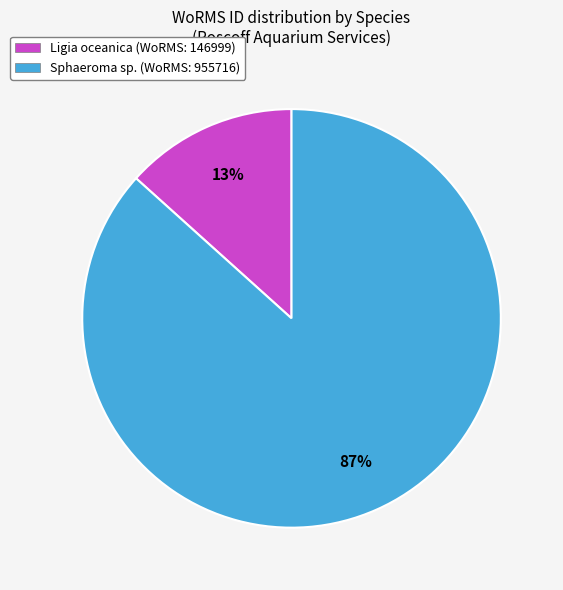

To the nearest percent, what portion does Ligia oceanica represent?

13%